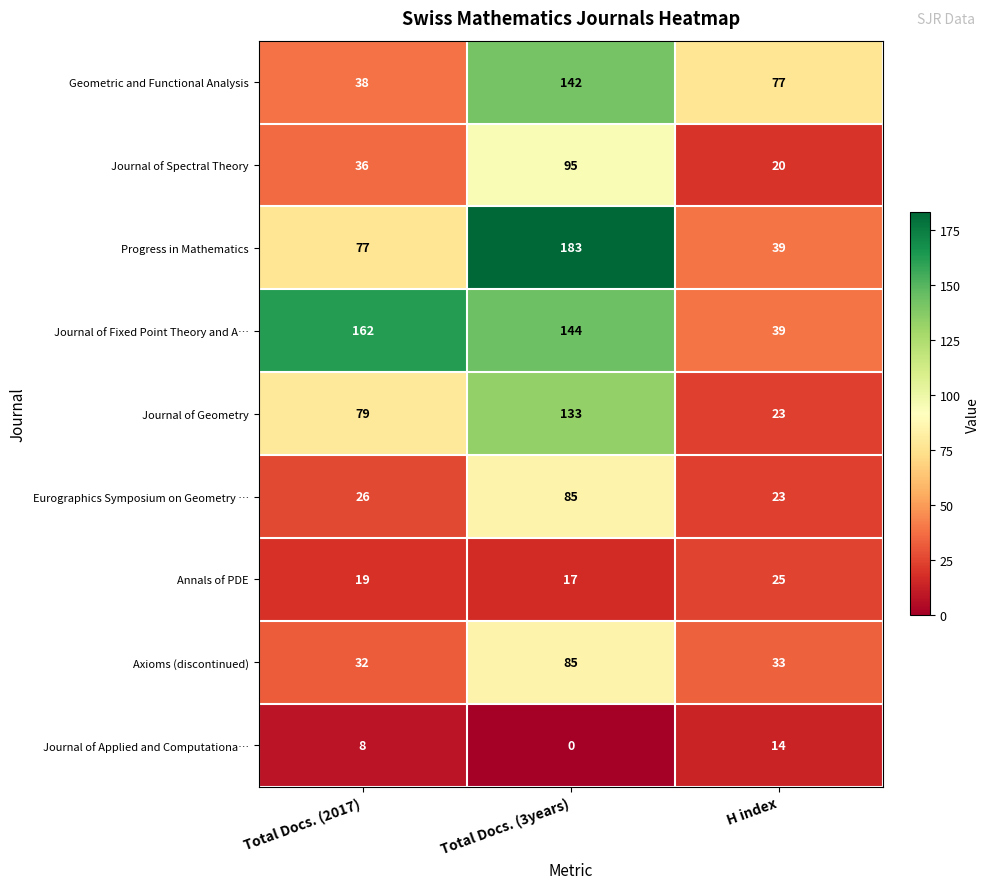

What is the average value of the Annals of PDE series?

20